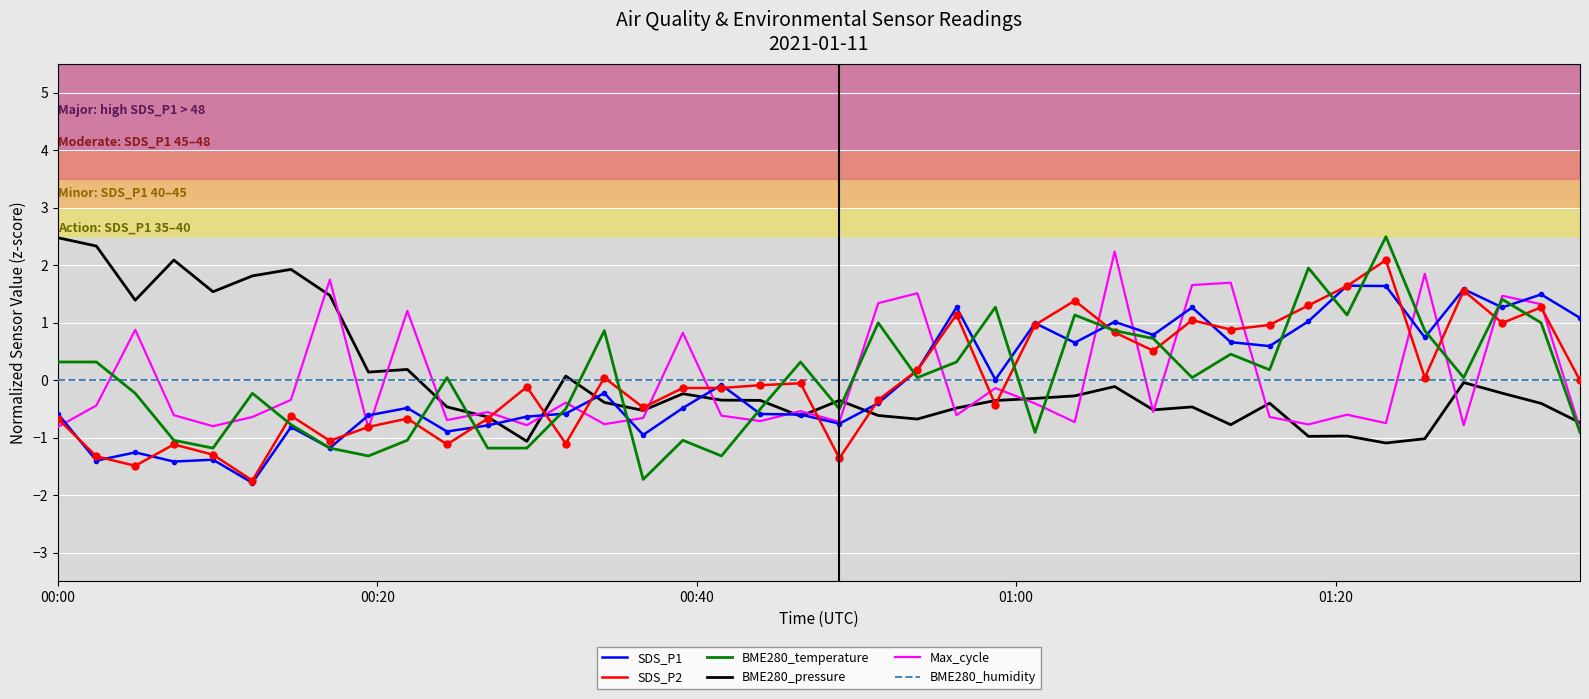

What is the minimum value shown in the chart?

-1.8